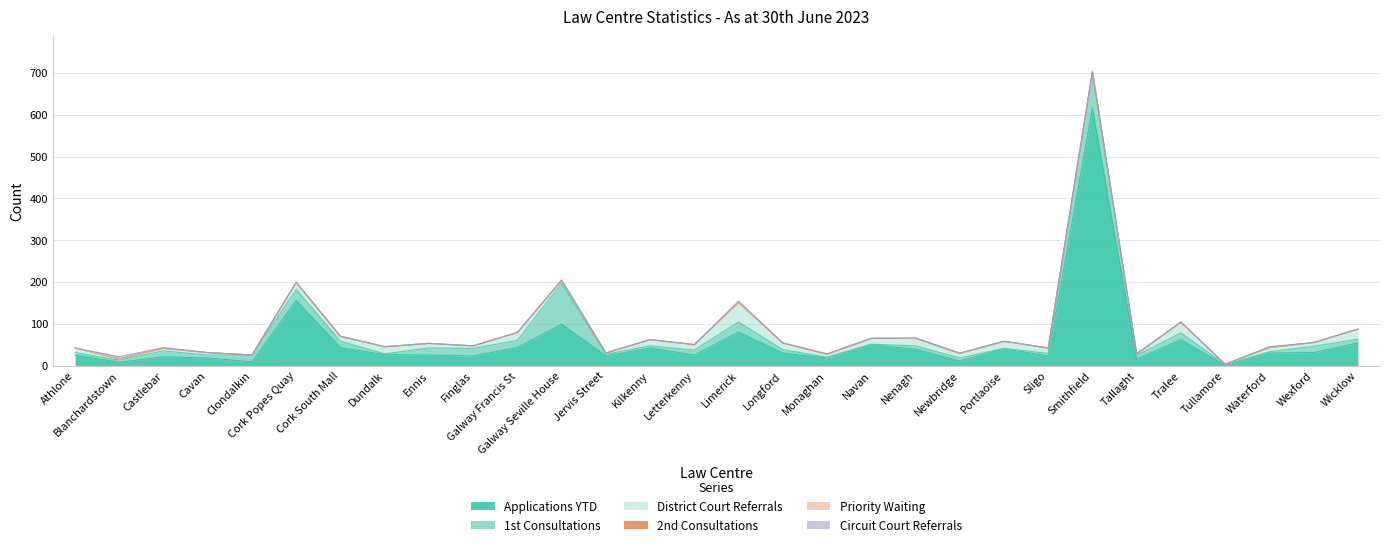

Reading left to right, what are all the values shown in this chart?

Applications YTD: 25	8	21	18	9	156	43	26	25	23	43	99	23	42	25	80	30	18	50	39	11	40	23	616	15	62	0	30	31	54
1st Consultations: 6	5	14	7	16	26	15	2	17	18	17	98	4	5	12	24	8	2	1	8	7	1	6	84	9	16	2	3	15	9
District Court Referrals: 11	3	6	6	0	17	12	17	11	6	19	7	3	15	13	47	16	7	14	18	11	17	13	3	3	26	1	10	9	24
2nd Consultations: 0	0	0	0	0	0	0	0	0	0	0	0	0	0	0	0	0	0	0	0	0	0	0	0	0	0	0	0	0	0
Priority Waiting: 0	0	0	0	0	0	0	0	0	0	0	0	0	0	0	0	0	0	0	0	0	0	0	0	0	0	0	0	0	0
Circuit Court Referrals: 0	5	2	0	0	0	0	0	0	0	0	0	0	0	0	3	0	1	0	1	1	0	0	0	2	0	0	2	0	0